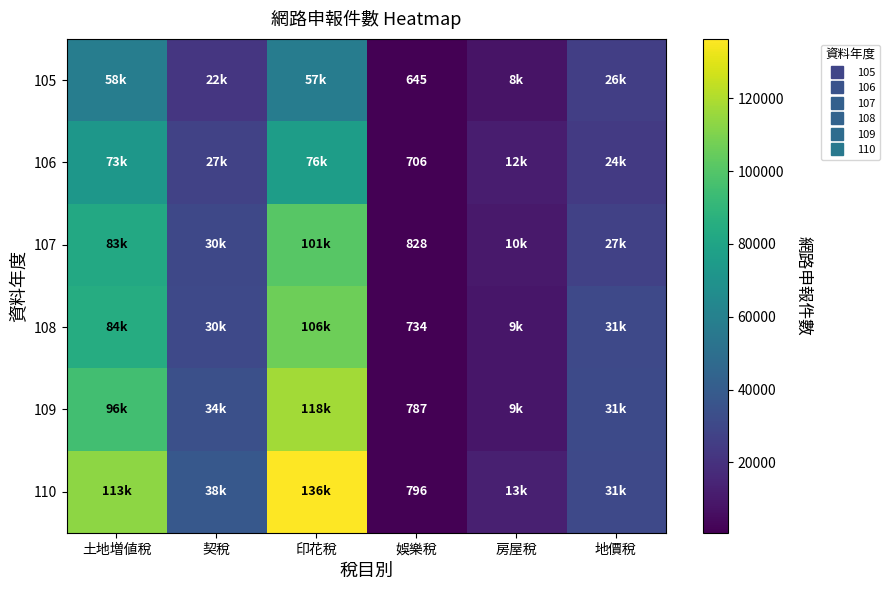

Rank the series by their maximum value, from lowest to highest.

105, 106, 107, 108, 109, 110